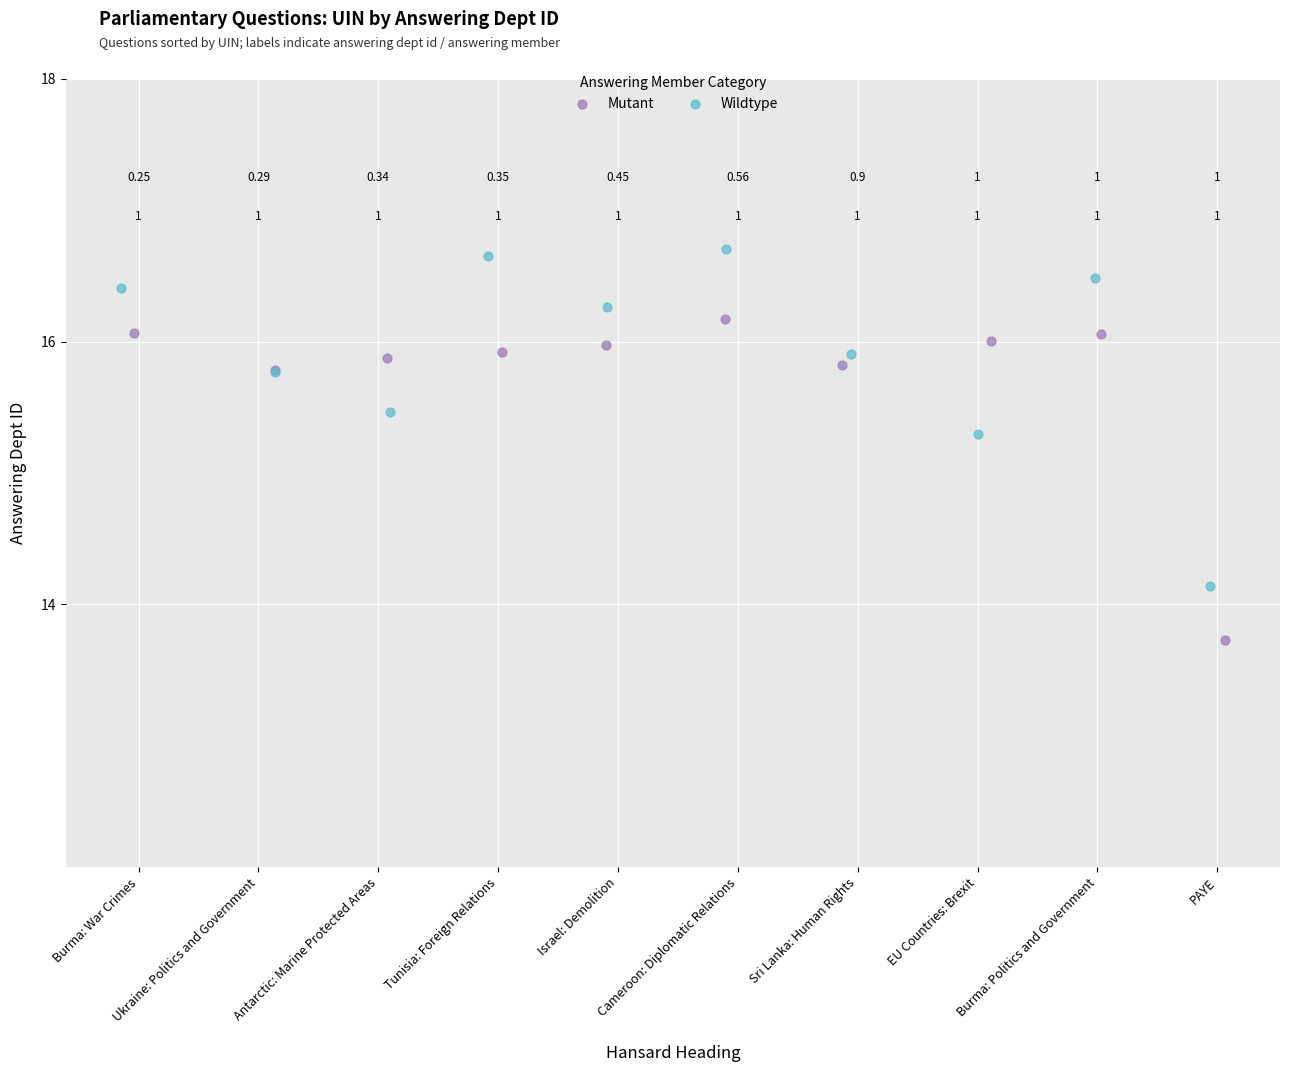

Which series contains the lowest Y value?

Mutant